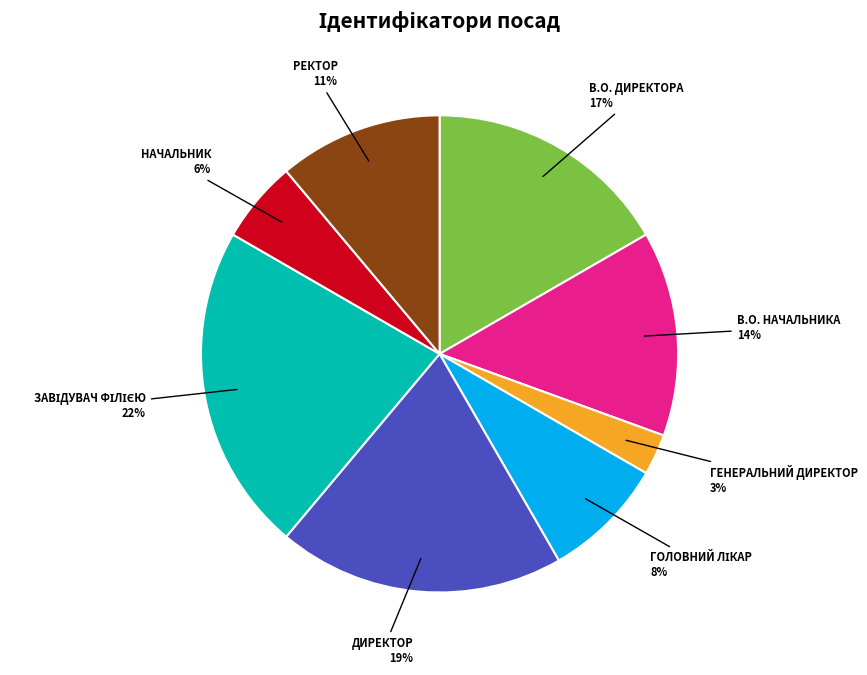

To the nearest percent, what is the average slice percentage?

12%